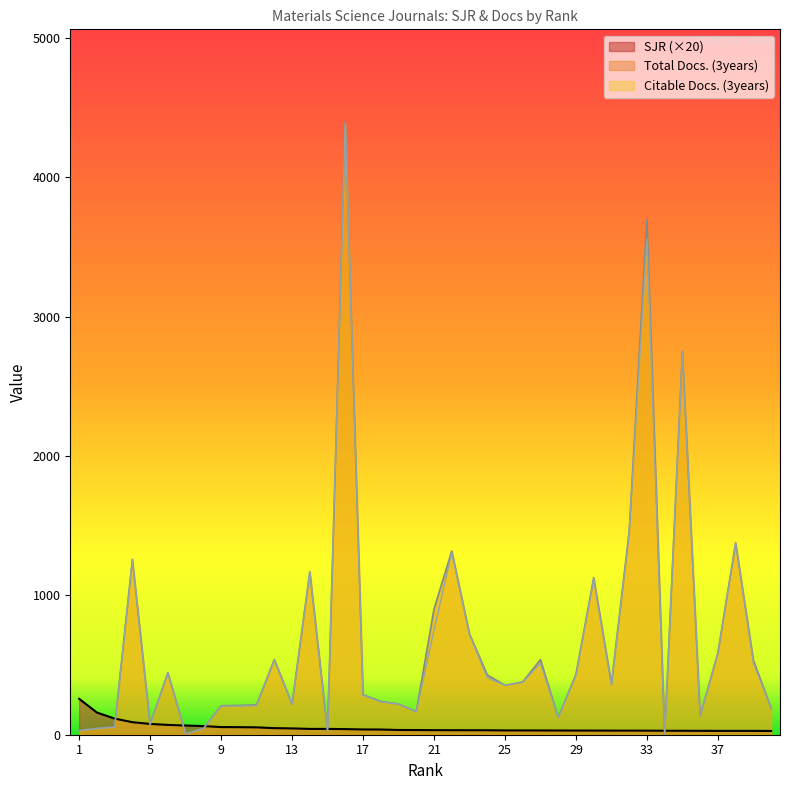

Reading right to left, what are all the values shown in this chart?

SJR: 40=27.0	39=27.6	38=27.6	37=27.7	36=28.0	35=28.4	34=28.6	33=29.3	32=29.5	31=29.5	30=29.8	29=29.9	28=30.3	27=30.6	26=30.8	25=30.9	24=32.1	23=32.1	22=32.4	21=32.7	20=33.5	19=34.1	18=37.3	17=37.8	16=40.3	15=41.6	14=41.7	13=45.4	12=47.2	11=52.9	10=54.3	9=54.8	8=62.1	7=65.9	6=70.5	5=77.4	4=90.0	3=115.8	2=159.2	1=257.7
Total Docs. (3years): 40=191.0	39=534.0	38=1377.0	37=588.0	36=136.0	35=2752.0	34=0.0	33=3697.0	32=1460.0	31=365.0	30=1127.0	29=434.0	28=124.0	27=539.0	26=379.0	25=355.0	24=429.0	23=723.0	22=1318.0	21=903.0	20=166.0	19=221.0	18=239.0	17=287.0	16=4403.0	15=24.0	14=1169.0	13=220.0	12=540.0	11=214.0	10=210.0	9=208.0	8=44.0	7=7.0	6=445.0	5=75.0	4=1259.0	3=58.0	2=45.0	1=31.0
Citable Docs. (3years): 40=190.0	39=516.0	38=1376.0	37=586.0	36=136.0	35=2749.0	34=0.0	33=3562.0	32=1454.0	31=355.0	30=1118.0	29=426.0	28=124.0	27=513.0	26=376.0	25=354.0	24=410.0	23=720.0	22=1307.0	21=750.0	20=166.0	19=220.0	18=236.0	17=284.0	16=4386.0	15=24.0	14=1168.0	13=219.0	12=538.0	11=208.0	10=206.0	9=206.0	8=44.0	7=7.0	6=445.0	5=71.0	4=1253.0	3=54.0	2=45.0	1=29.0